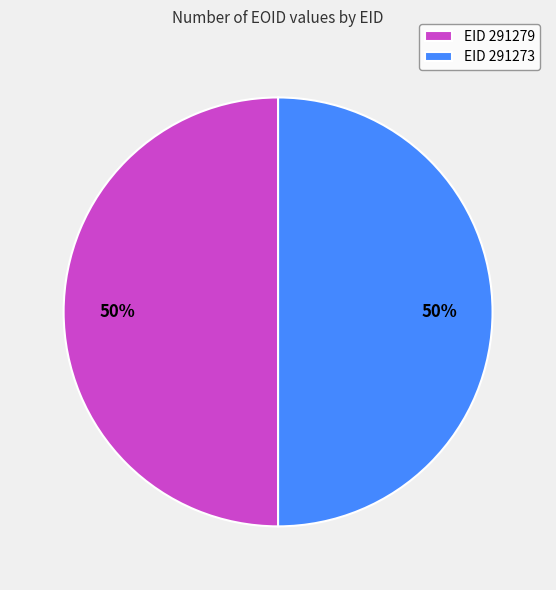

The EID 291273 slice represents 60% of the pie. True or false?

False